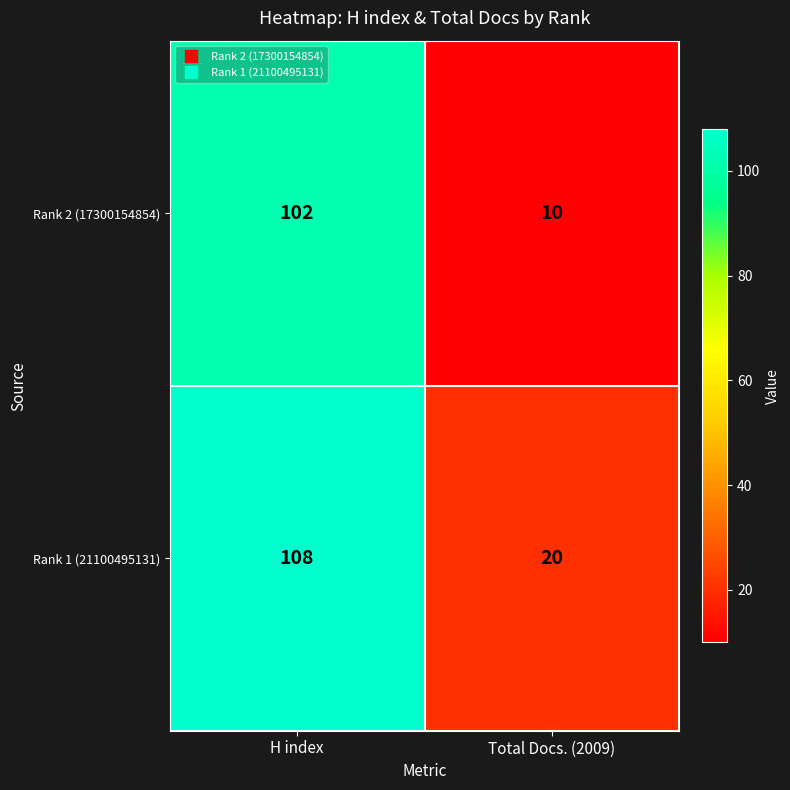

Reading left to right, what are all the values shown in this chart?

Rank 2 (17300154854): 102	10
Rank 1 (21100495131): 108	20